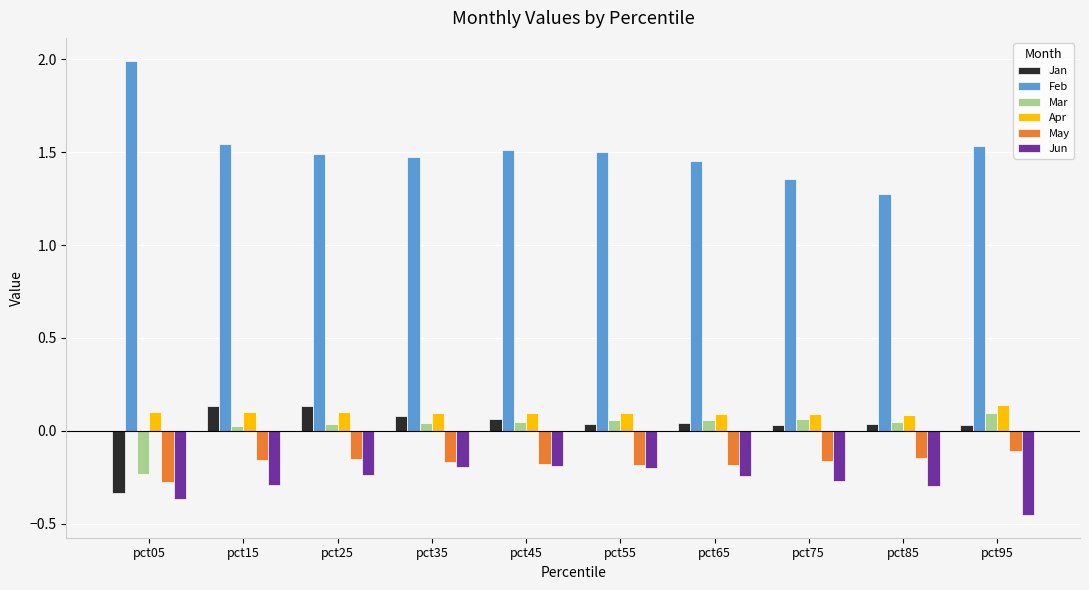

The May series shows -0.1 at pct65. True or false?

False